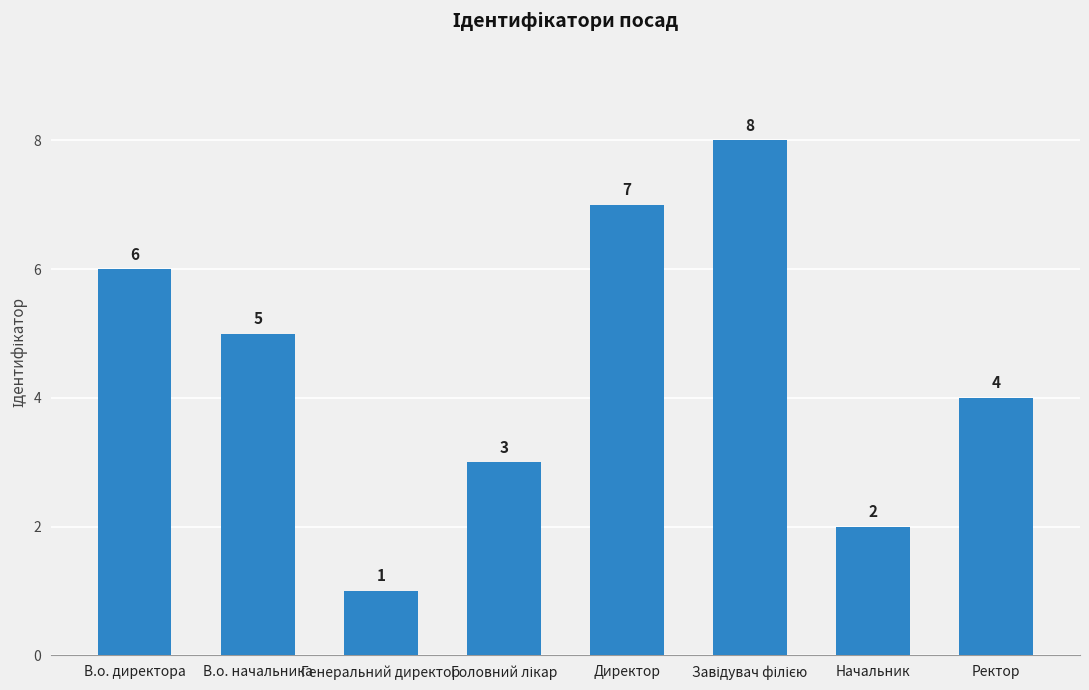

Between Начальник and Генеральний директор, which is larger?

Начальник